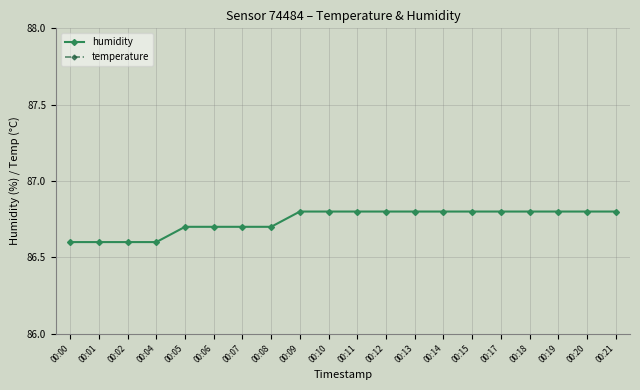

At how many categories does at least one series exceed 43?

20